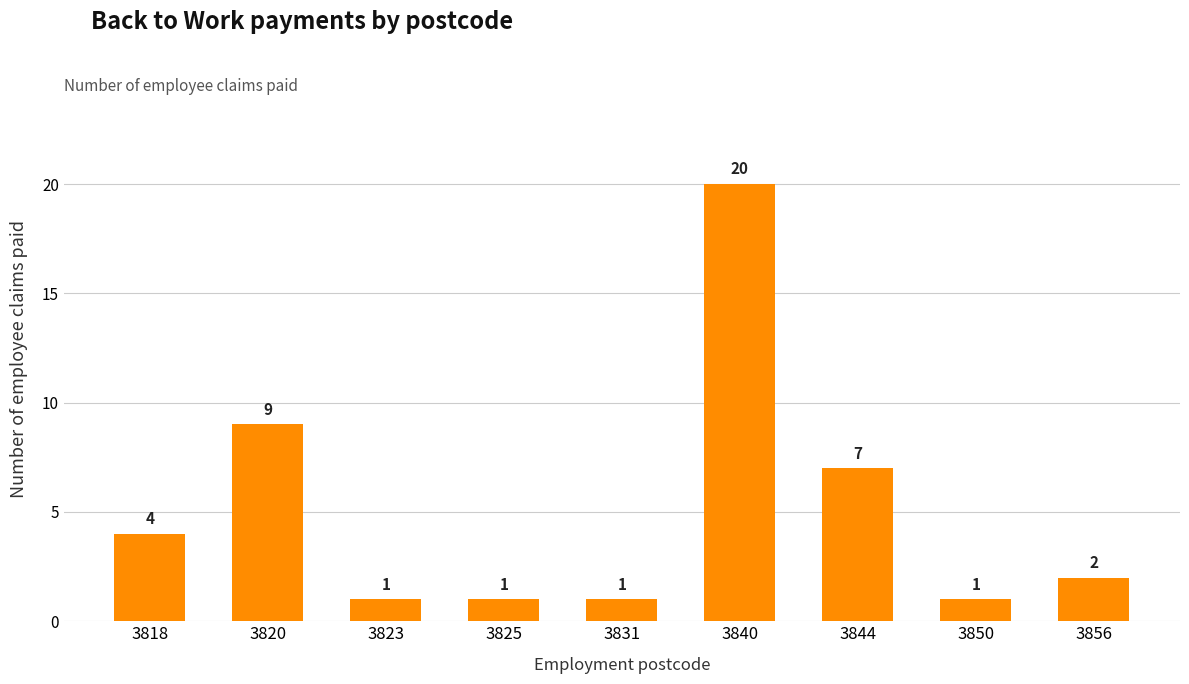

Approximately how many times larger is the value at 3844 compared to 3856?

3.5